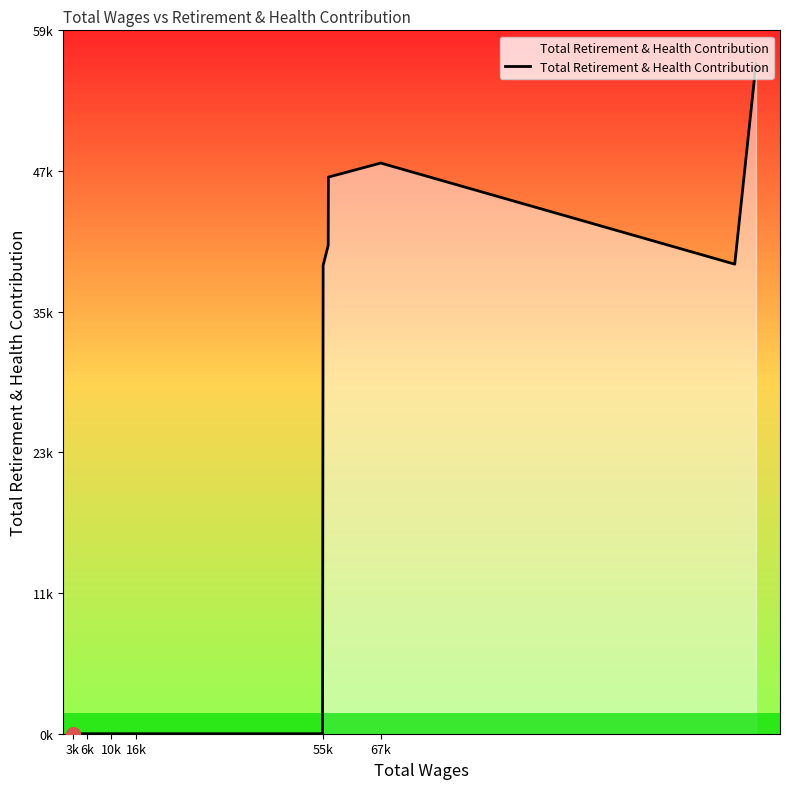

What position from the right is 6k?

17